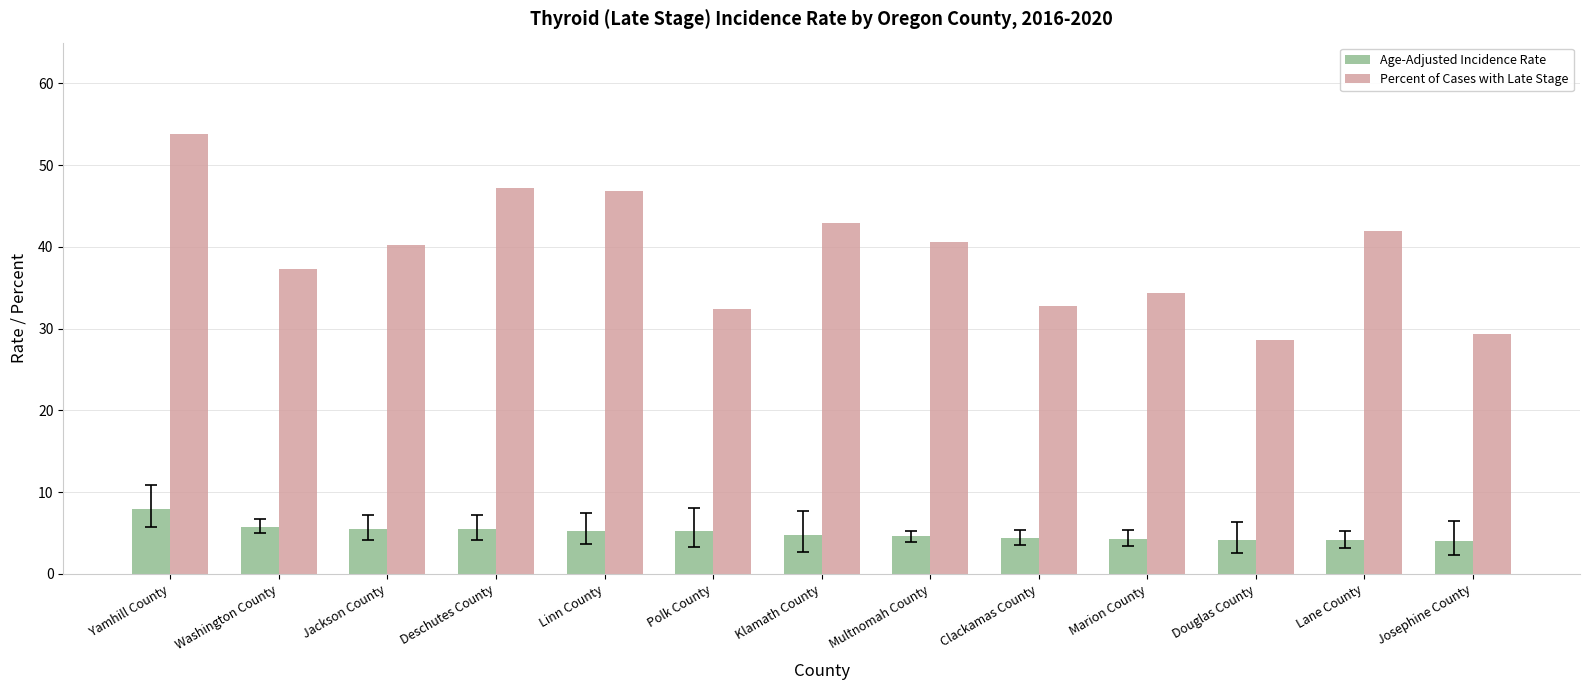

What is the sum of all Percent of Cases with Late Stage values?

508.5